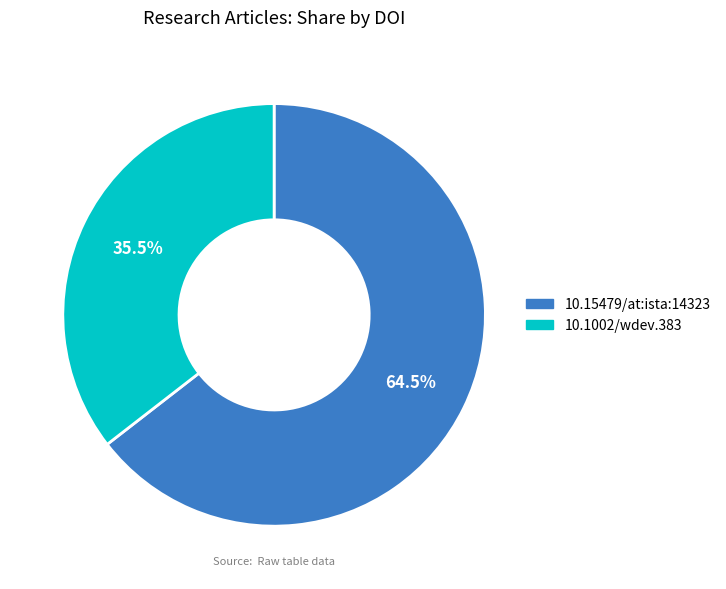

What is the largest slice in the pie chart?

10.15479/at:ista:14323